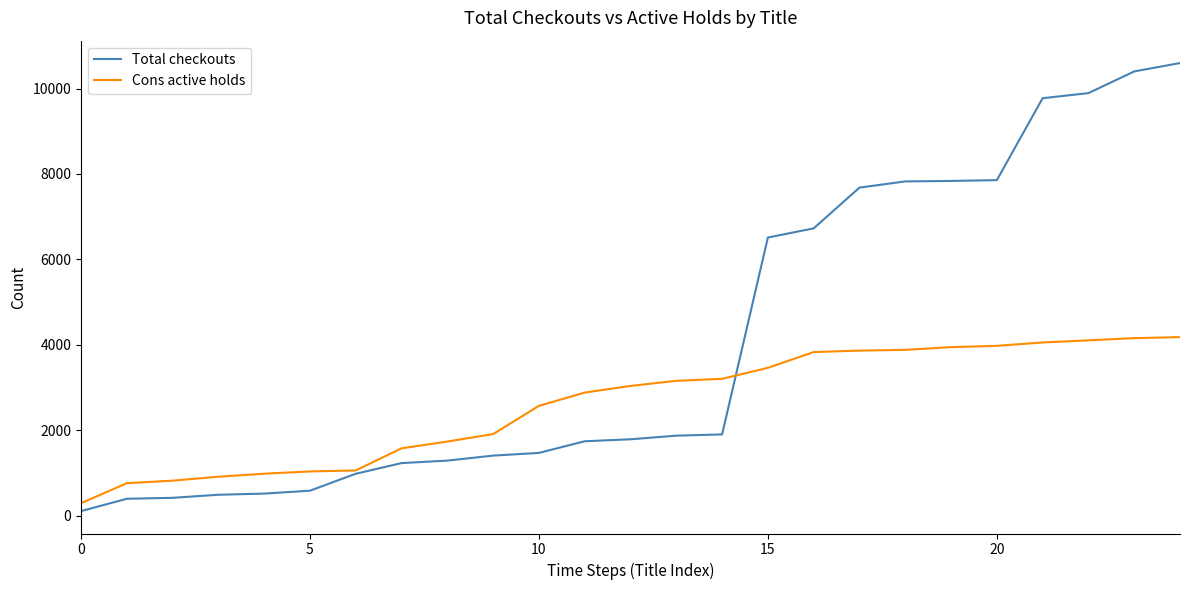

Which series has the widest spread of values?

Total checkouts